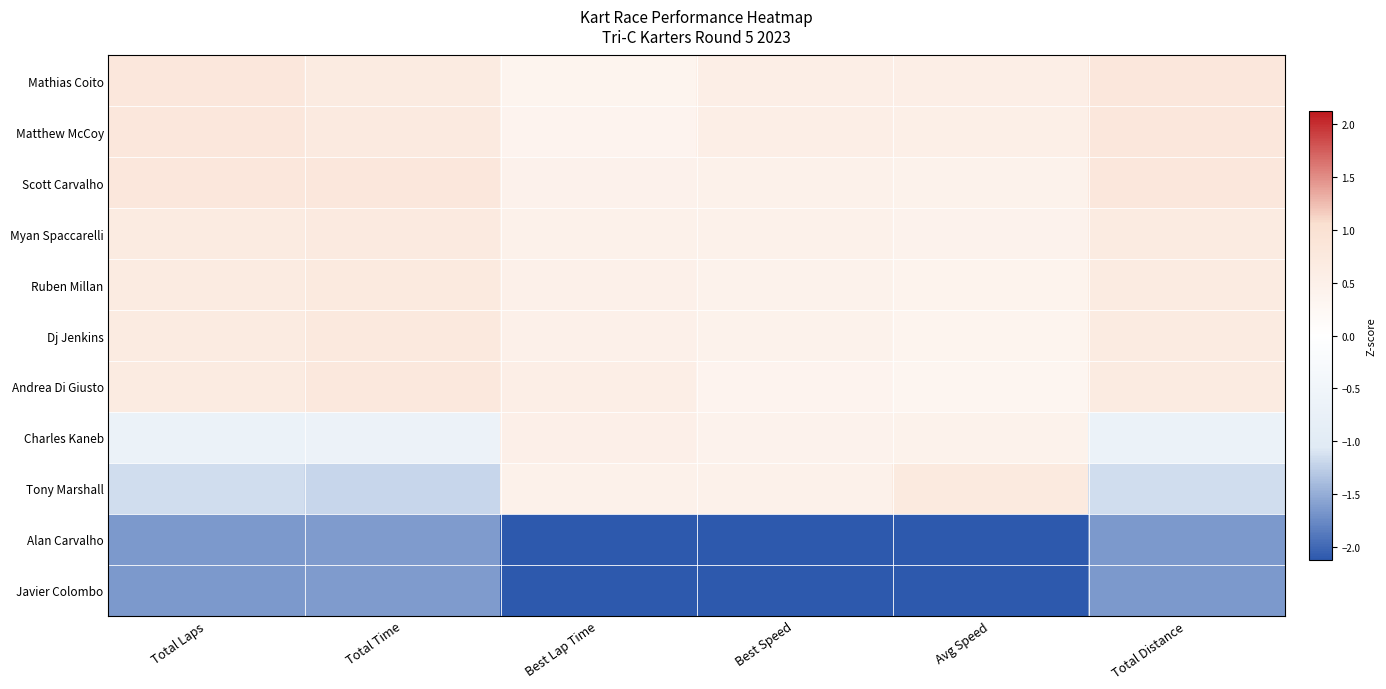

At which category is the sum across all series the highest?

Total Distance